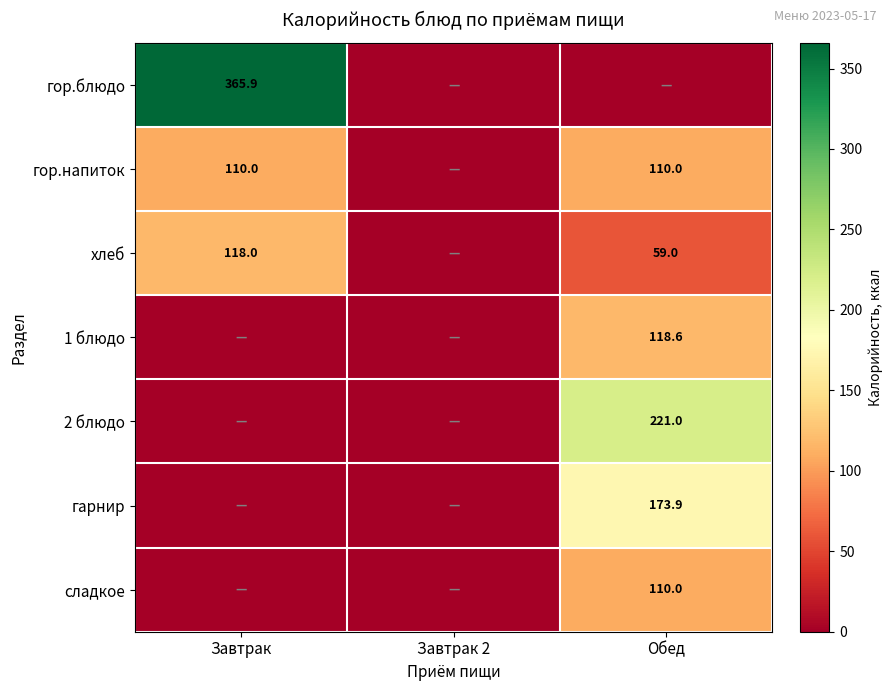

Is the value of гор.напиток at Завтрак greater than the value of гарнир at Обед?

No